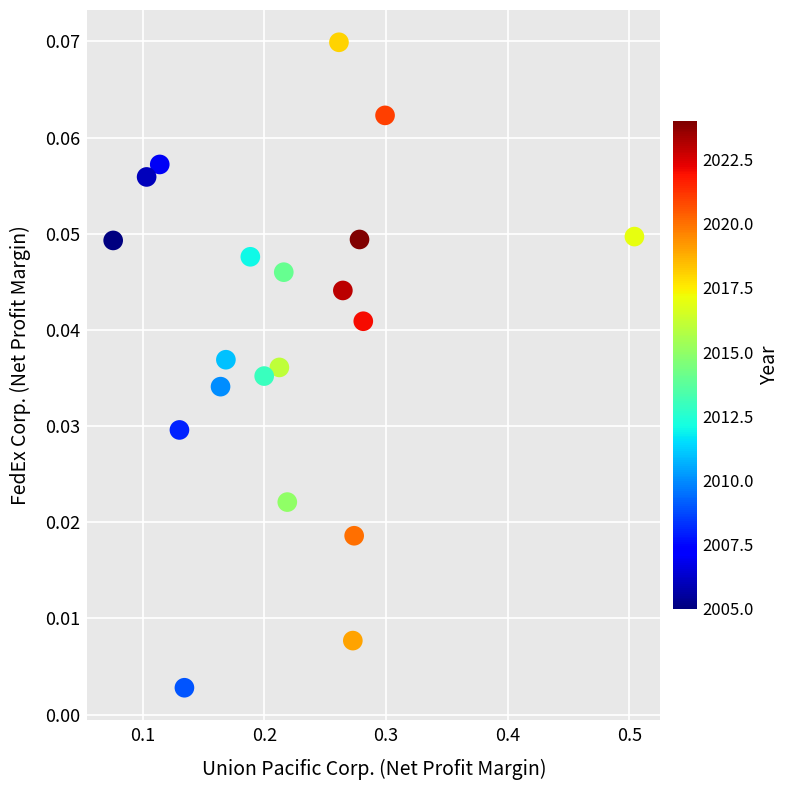

What is the range of X values (max minus min)?

0.4